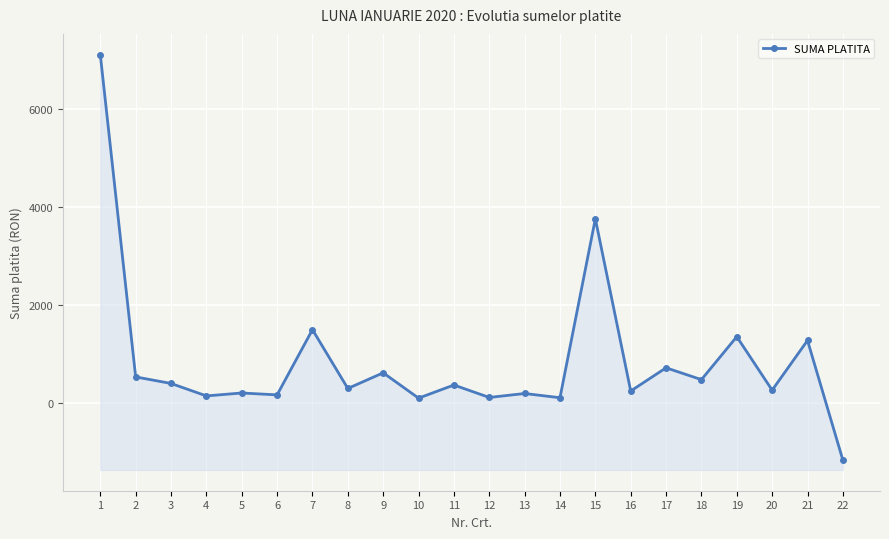

Is it true that the value at 16 is 250.0?

True